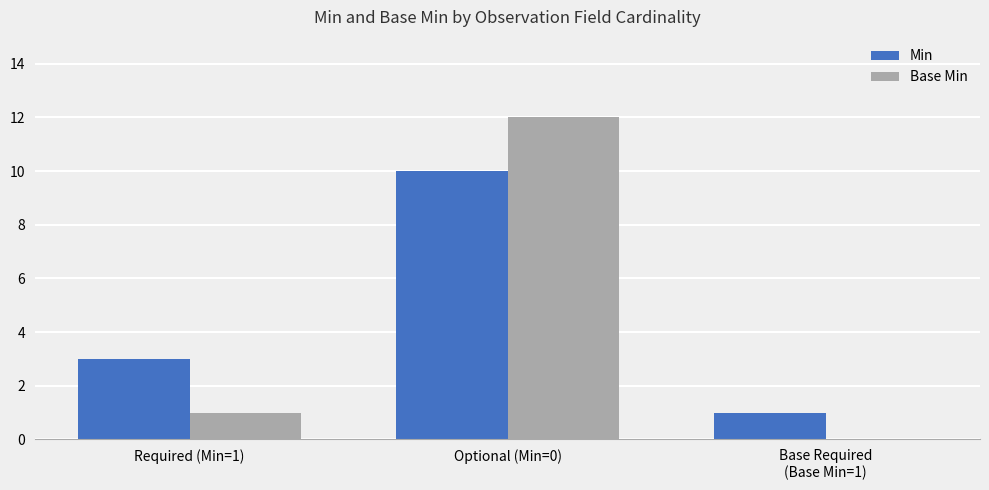

True or false: Base Min has a value of 8 at Optional (Min=0).

False